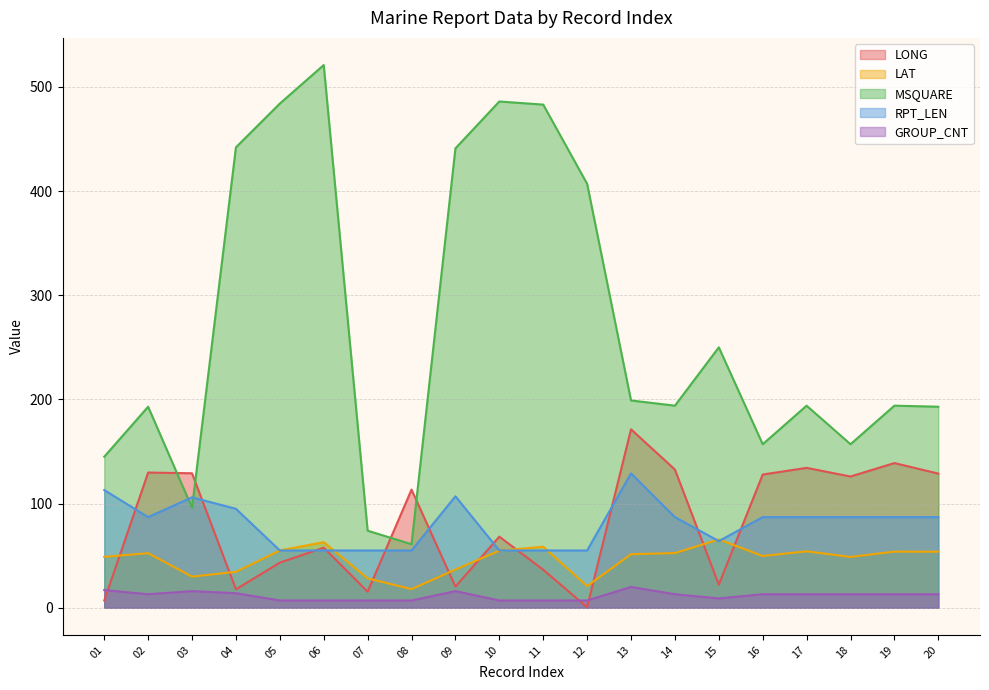

Rank the series at 16 from highest to lowest value.

MSQUARE, LONG, RPT_LEN, LAT, GROUP_CNT